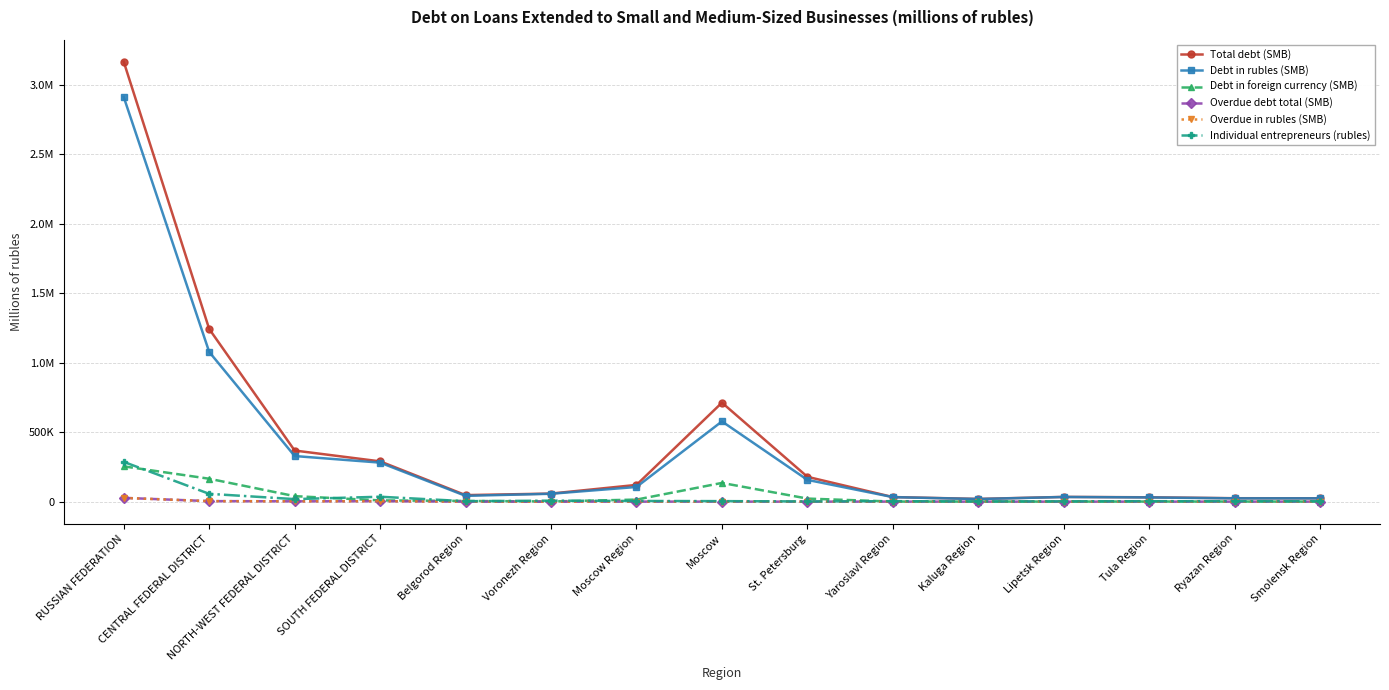

Is this an area chart (filled region under the line)?

No